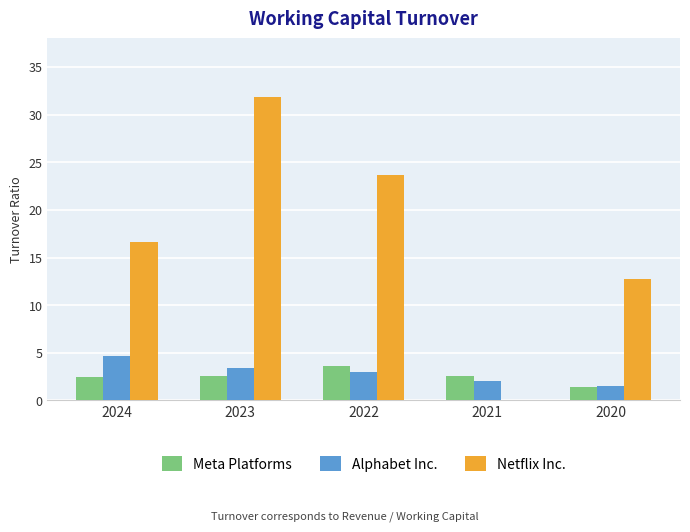

What are all the series names shown in the legend?

Meta Platforms, Alphabet Inc., Netflix Inc.